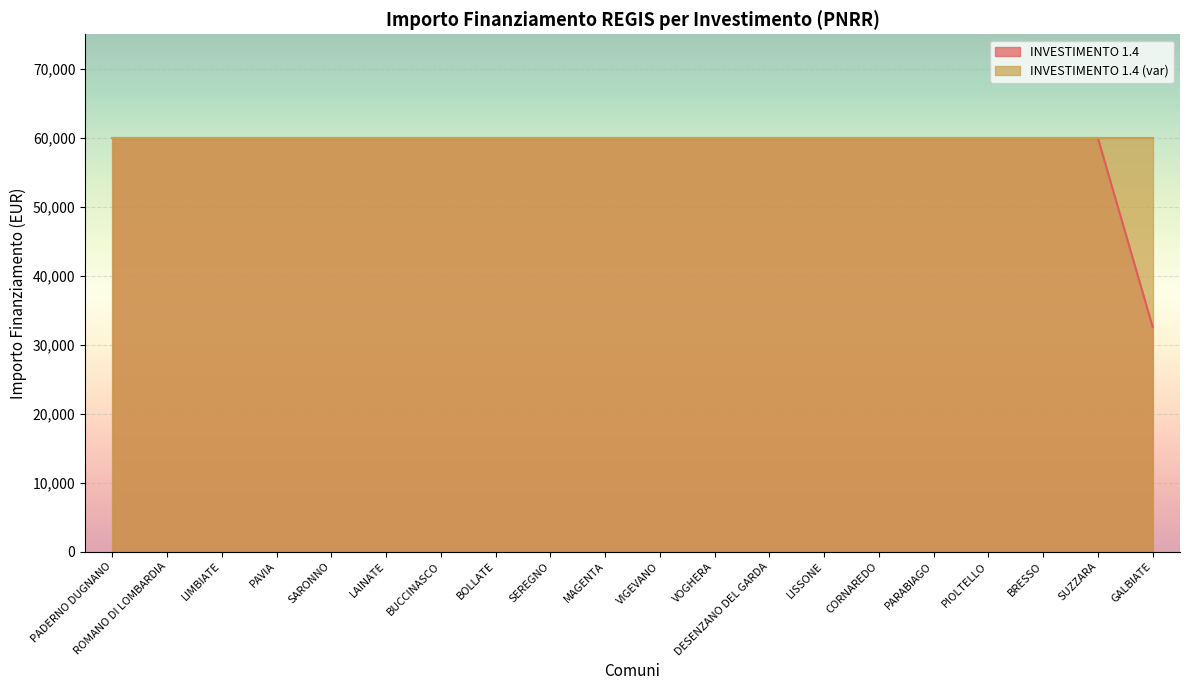

What is the label of the 8th point from the left?

BOLLATE